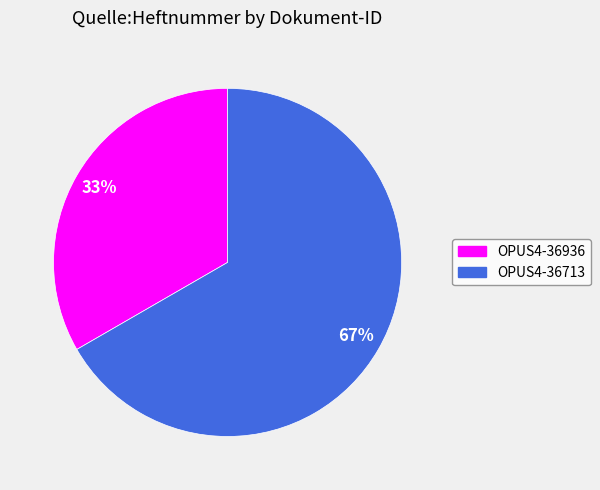

What is the ratio of the value at OPUS4-36936 to the value at OPUS4-36713?

0.5